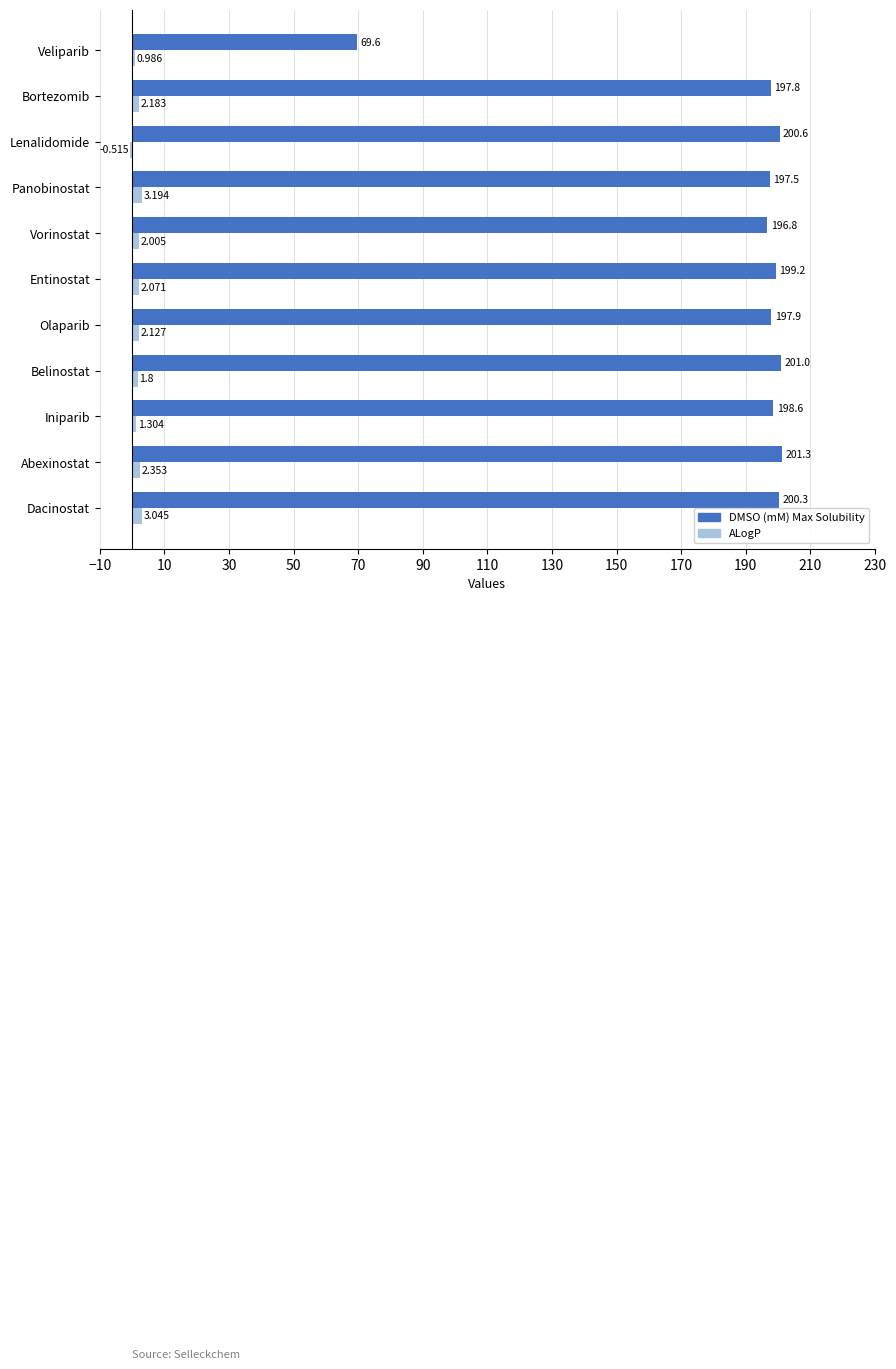

At which category does the chart reach its peak across all series?

Abexinostat